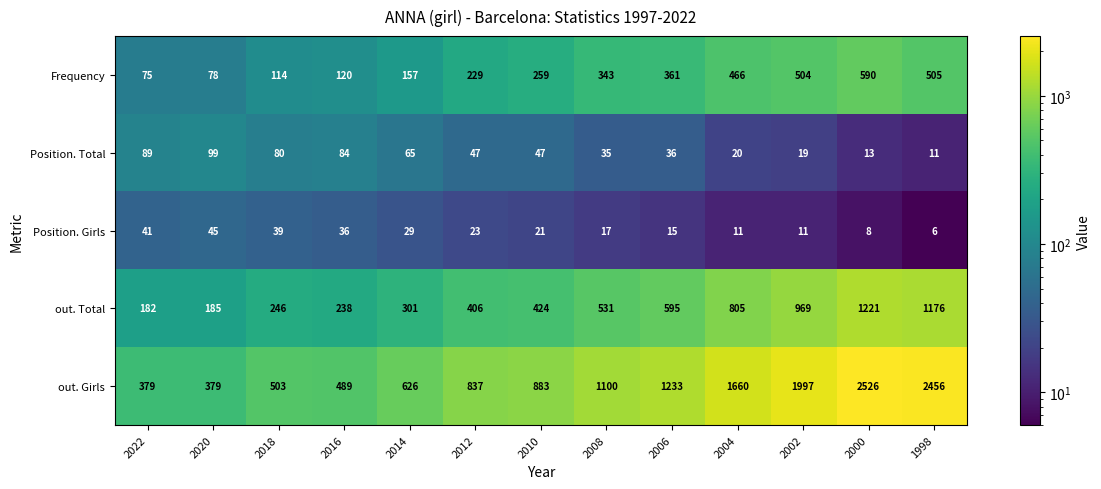

Read the Position. Total value at 2016, to the nearest 10.

80